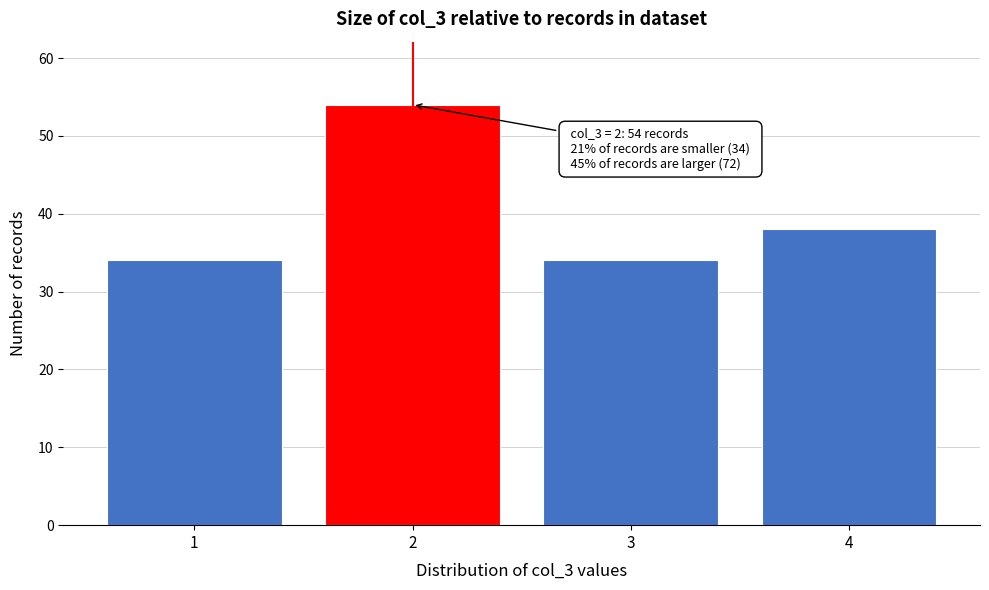

Reading left to right, extract all data points from this chart.

34	54	34	38